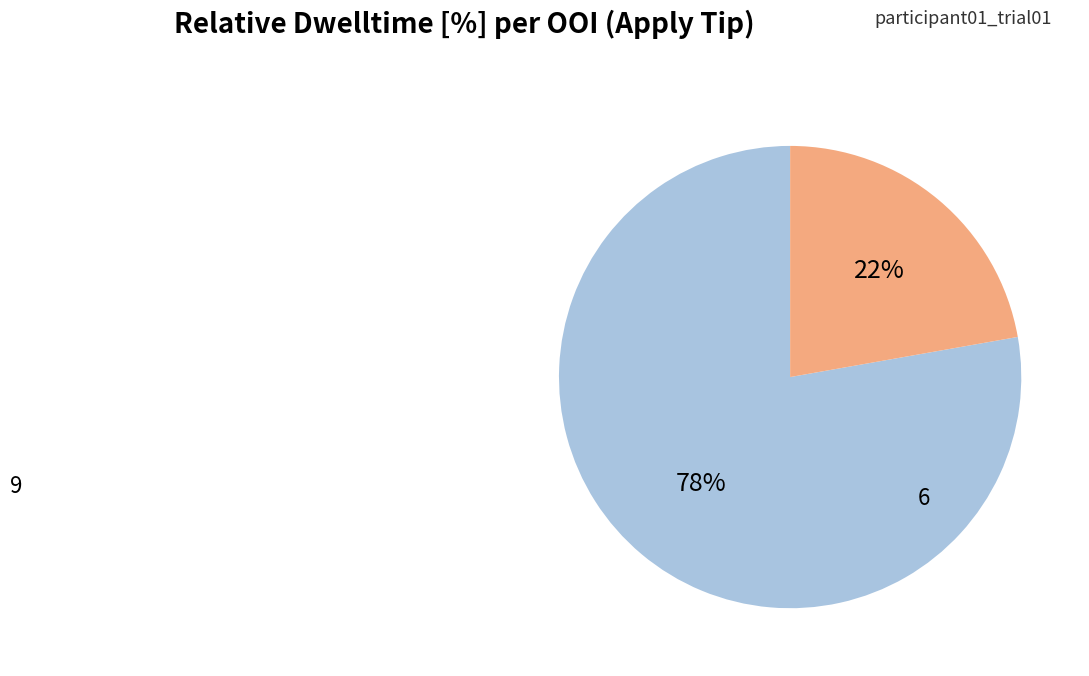

To the nearest percent, what is the difference between the largest and smallest slice percentages?

56%